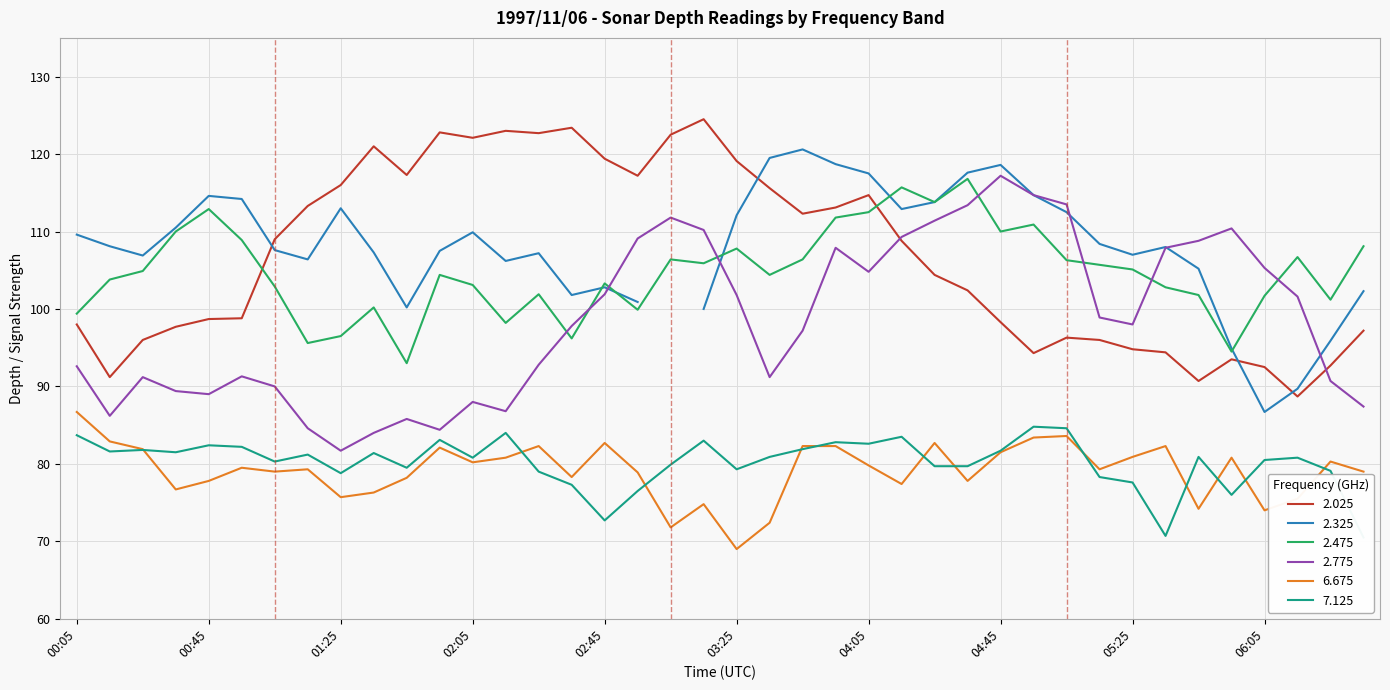

Which label corresponds to the largest value in the chart?

03:15